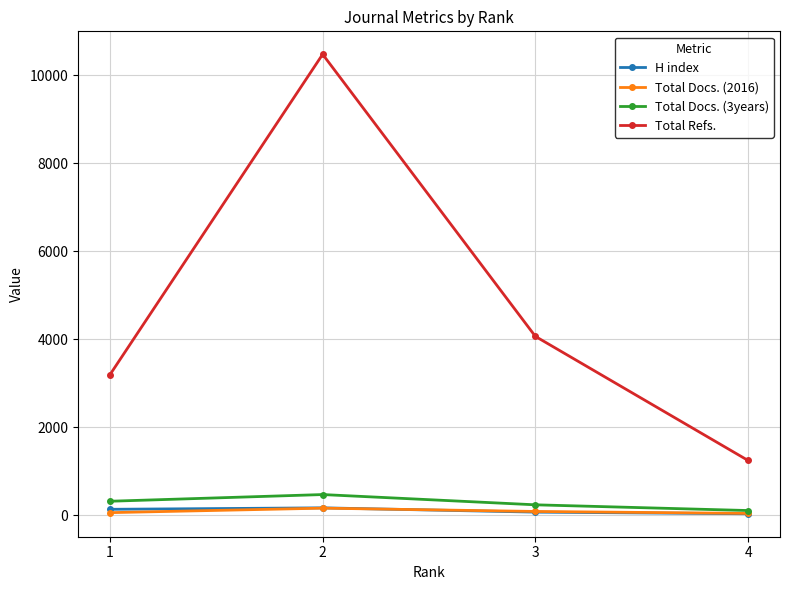

What is the value of the Total Docs. (2016) point at the 1st from the left?

62